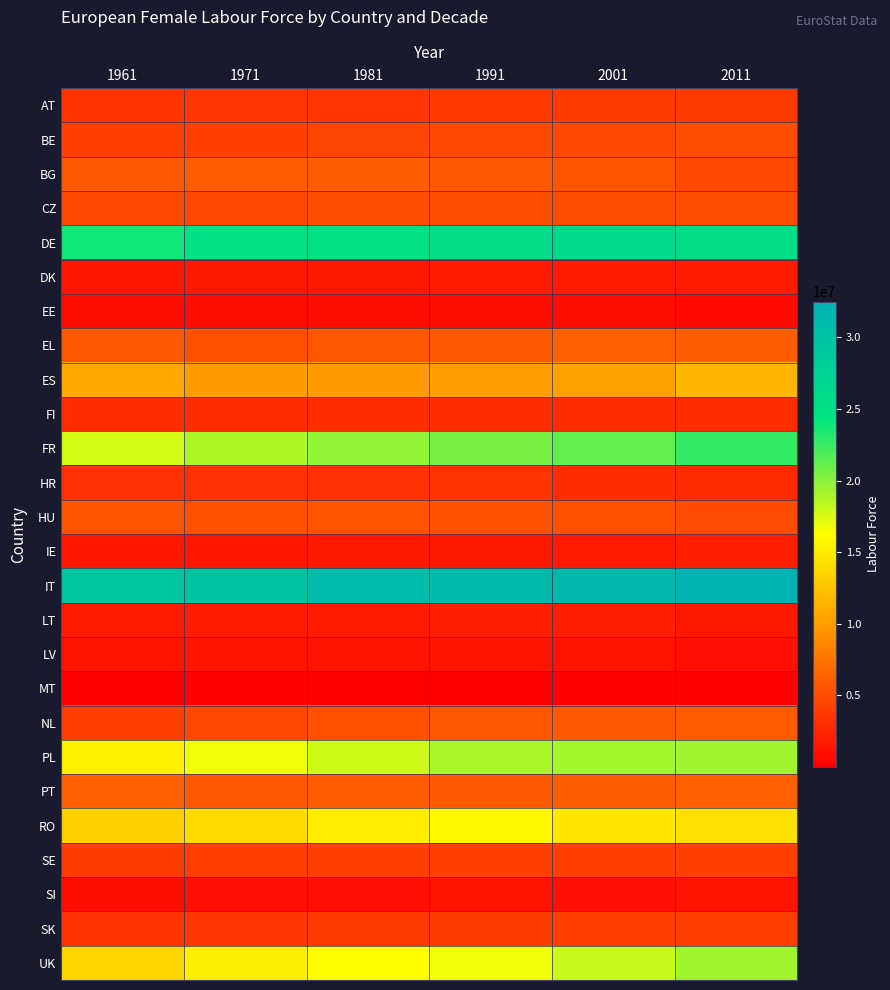

List the series in order of their peak value, lowest first.

MT, EE, SI, LV, DK, LT, IE, FI, HR, AT, SK, SE, CZ, BE, HU, NL, BG, EL, PT, ES, RO, PL, UK, FR, DE, IT